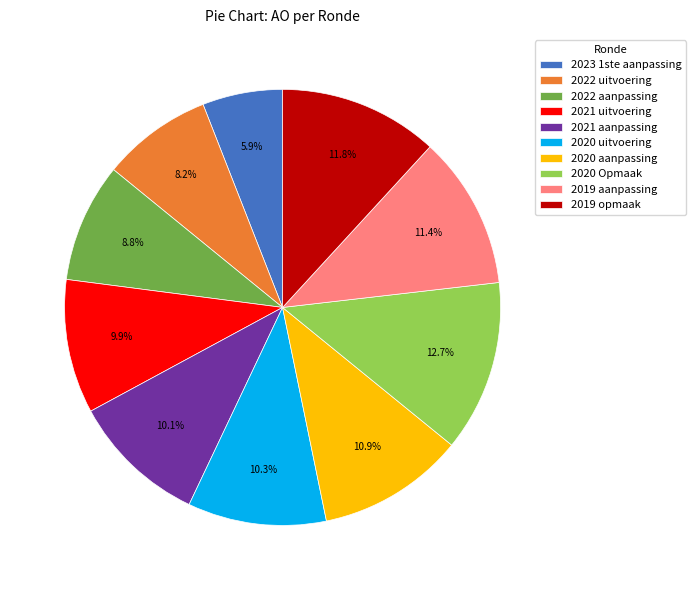

Which category has the biggest portion of the pie?

2020 Opmaak